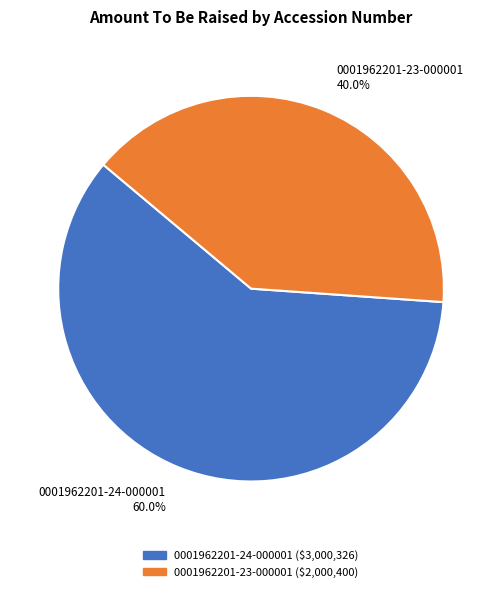

To the nearest percent, what is the average slice percentage?

50%